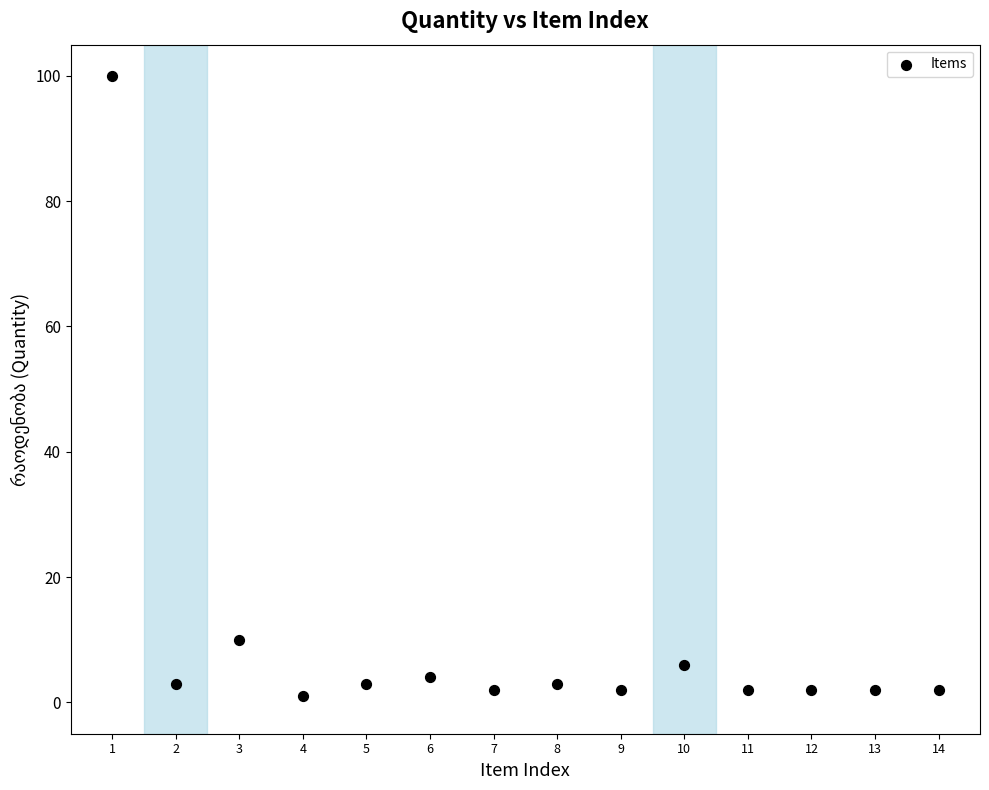

What Y value in the scatter plot is closest to 50?

10